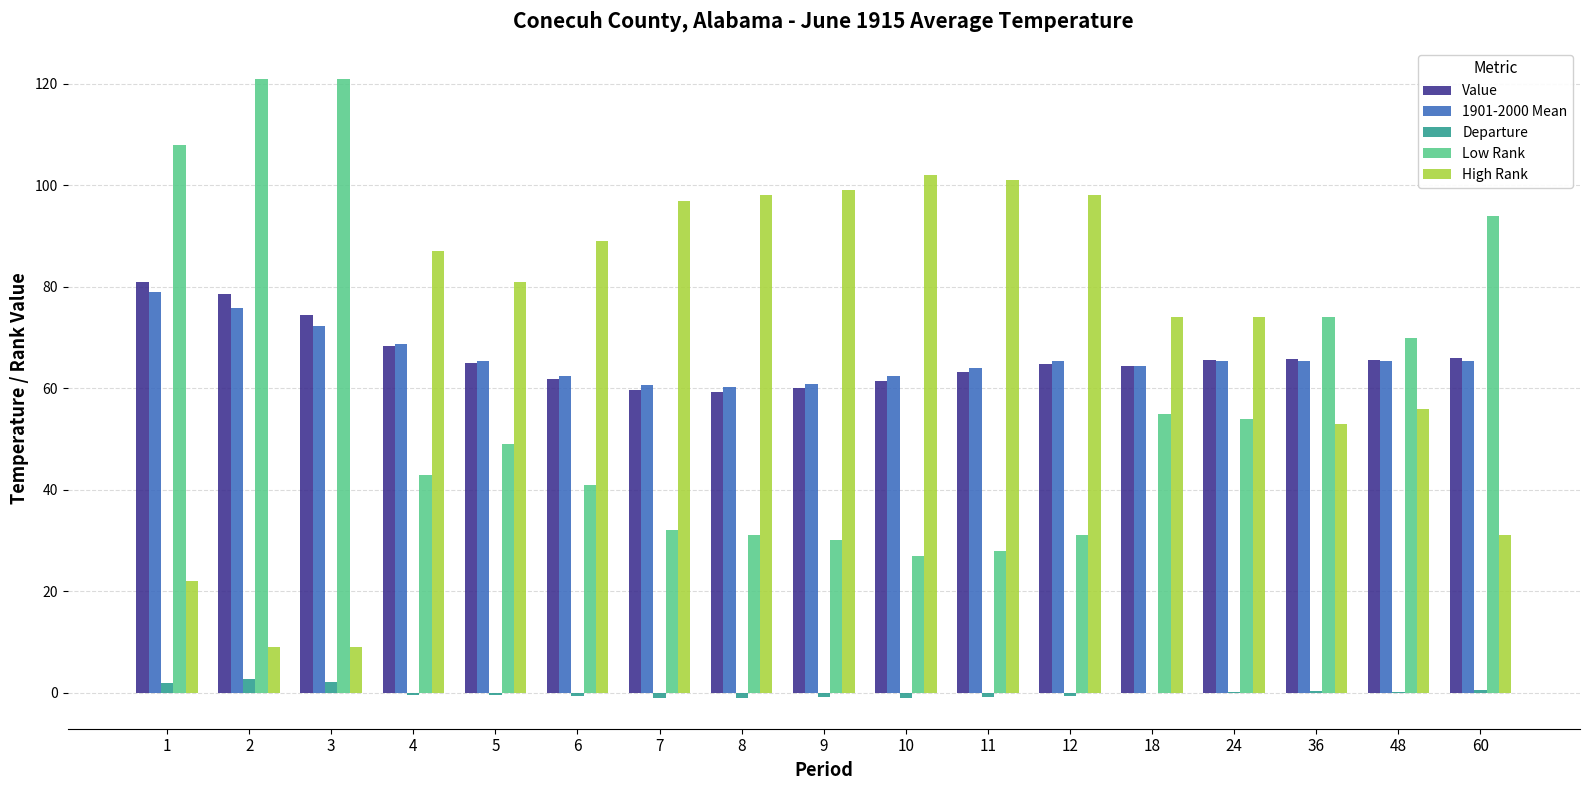

The Departure series shows -1.0 at 8. True or false?

True